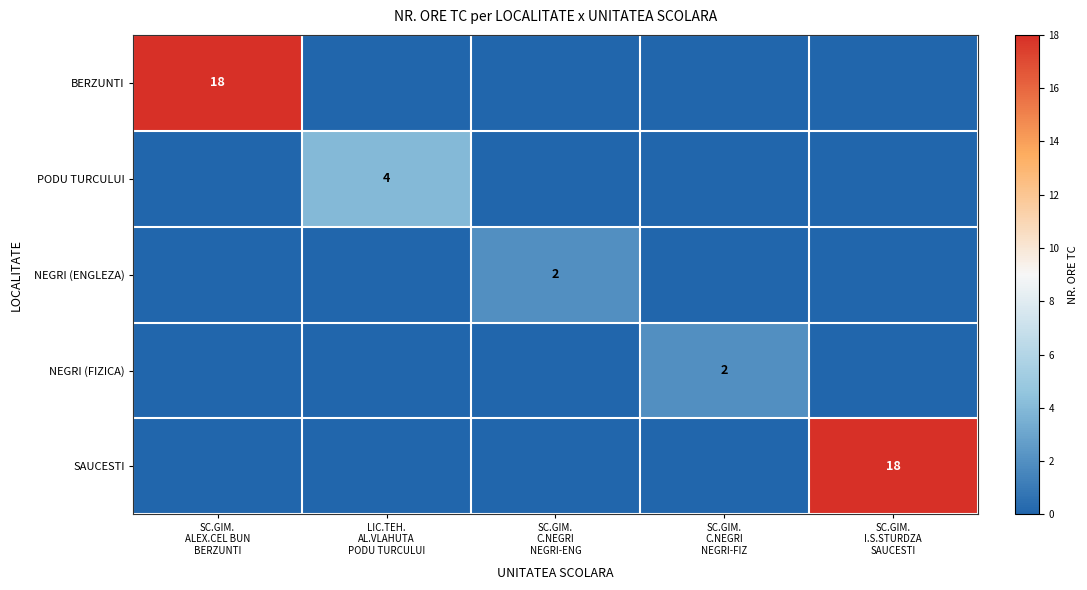

What is the difference between the highest and lowest values at SC.GIM.
I.S.STURDZA
SAUCESTI?

18